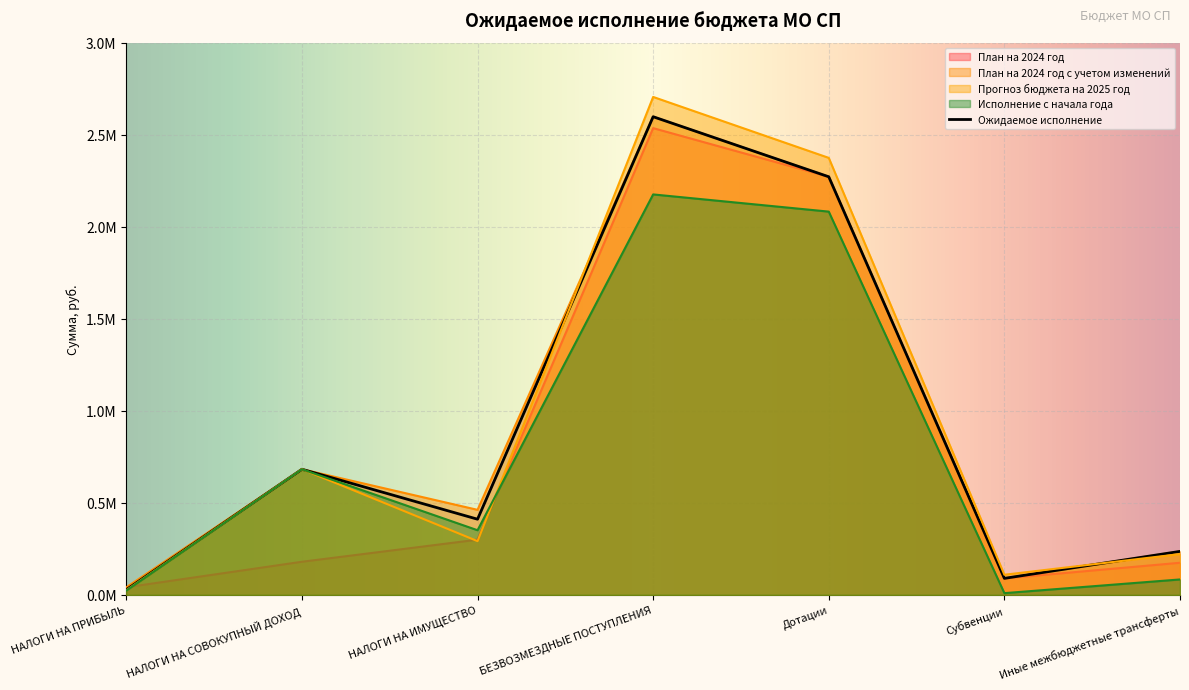

Where does the Ожидаемое исполнение series first go above 411154?

НАЛОГИ НА СОВОКУПНЫЙ ДОХОД